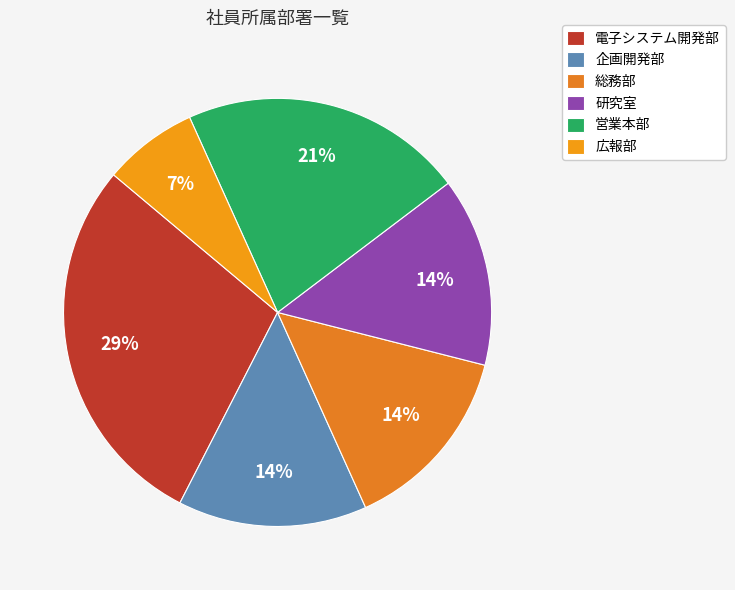

Is there a majority slice in this chart?

No